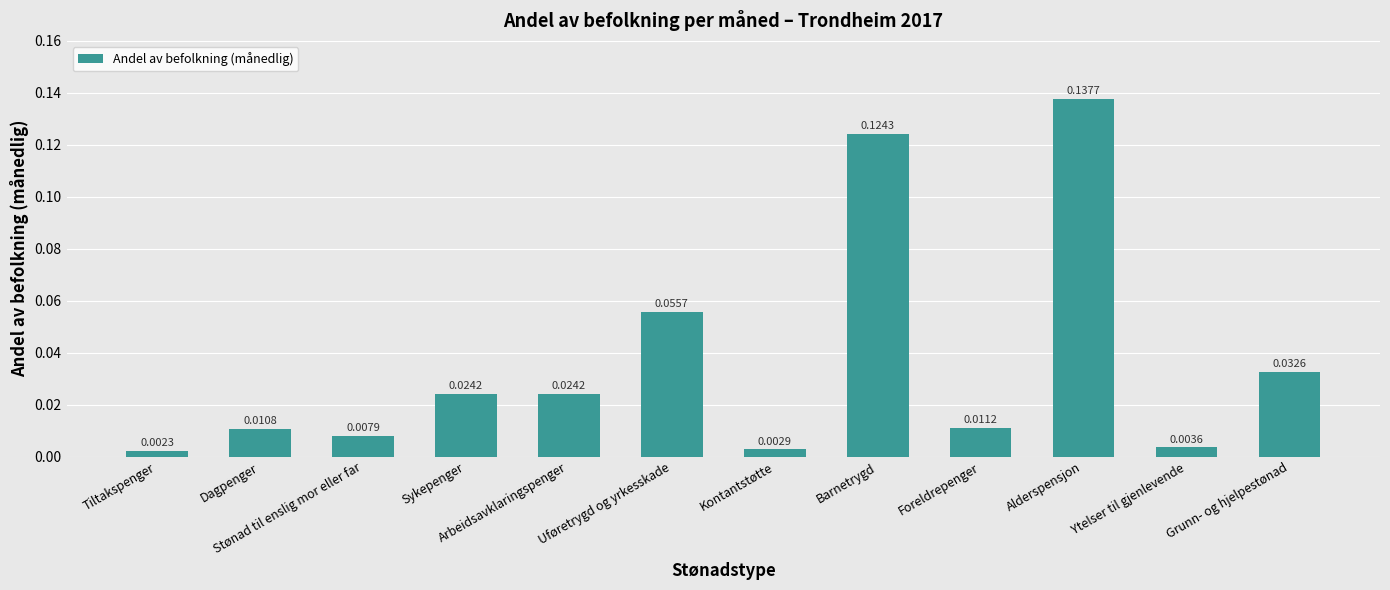

At which label is the value closest to 0?

Tiltakspenger